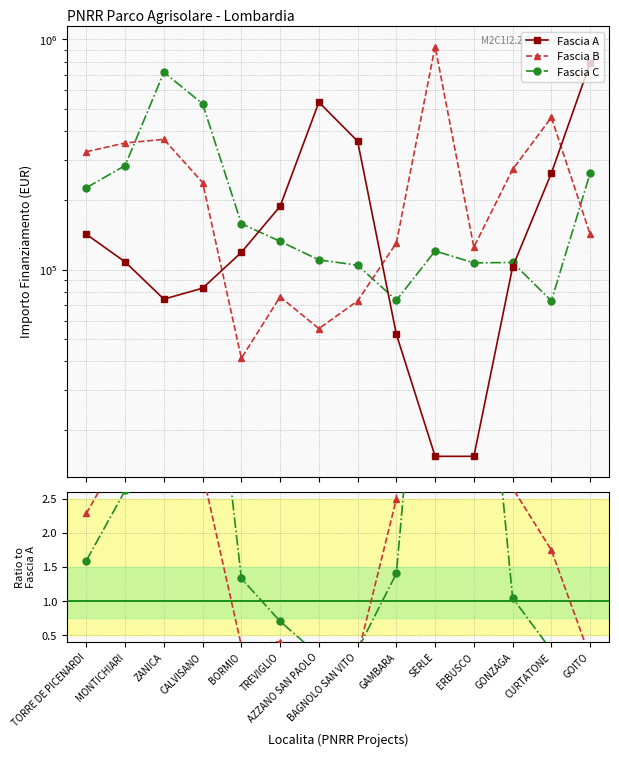

What is the label of the 8th point from the right?

AZZANO SAN PAOLO